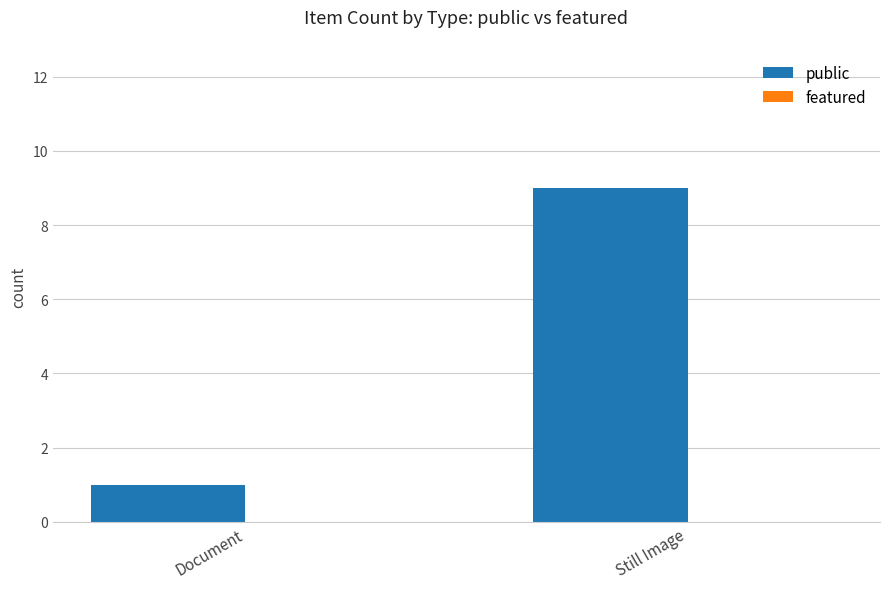

Reading left to right, extract all data points from this chart.

Document=1	Still Image=9